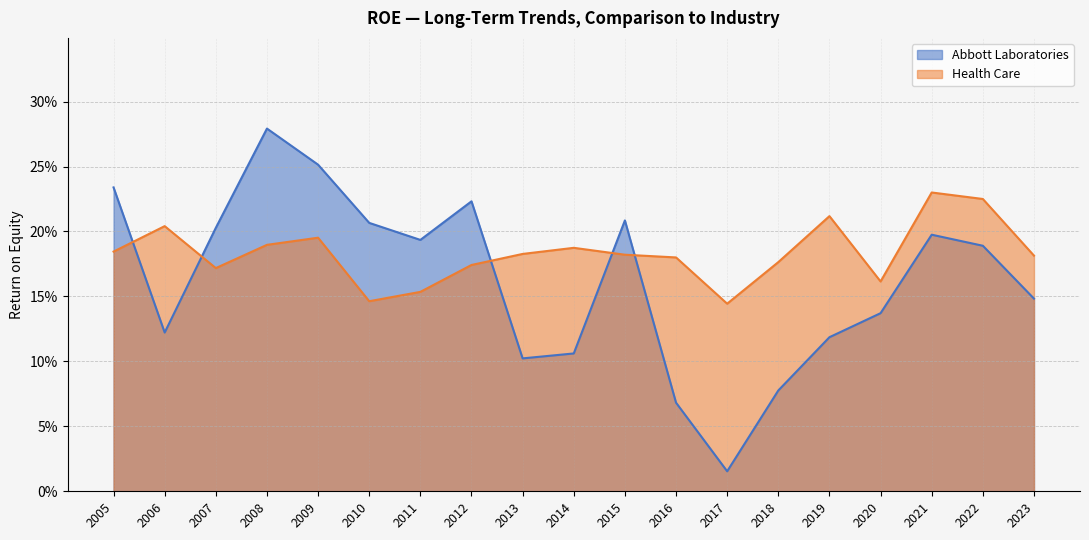

The Abbott Laboratories series shows 0.1 at 2014. True or false?

True